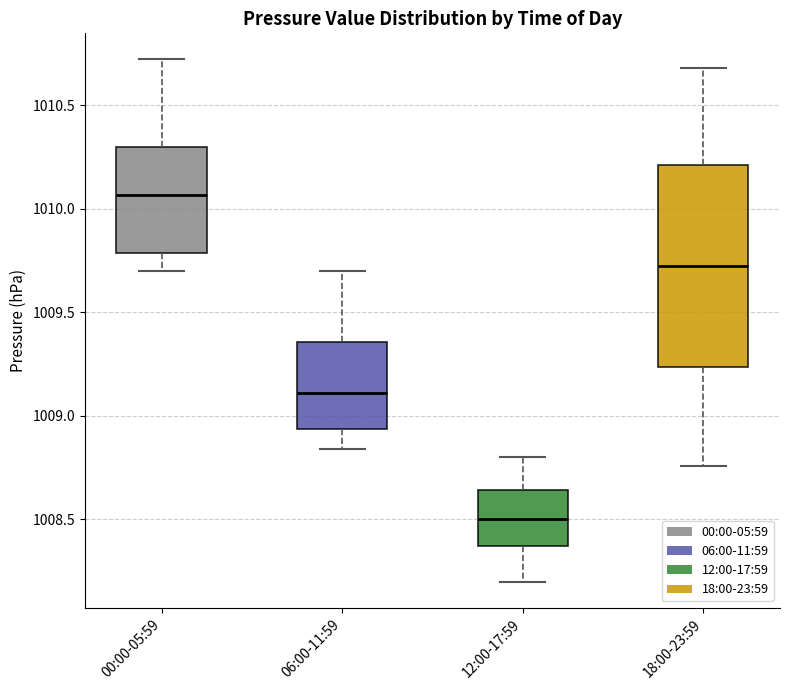

Reading left to right, transcribe this box plot: for each box, give where its median line is, the range the box spans, and where its two whiskers end, as read against the y-axis. The values are not printed on the chart, so give them approximately, as read against the axis.

00:00-05:59: median 1010.05, box 1009.80 to 1010.30, whiskers 1009.70 to 1010.70
06:00-11:59: median 1009.10, box 1008.95 to 1009.35, whiskers 1008.85 to 1009.70
12:00-17:59: median 1008.50, box 1008.35 to 1008.65, whiskers 1008.20 to 1008.80
18:00-23:59: median 1009.75, box 1009.25 to 1010.20, whiskers 1008.75 to 1010.70